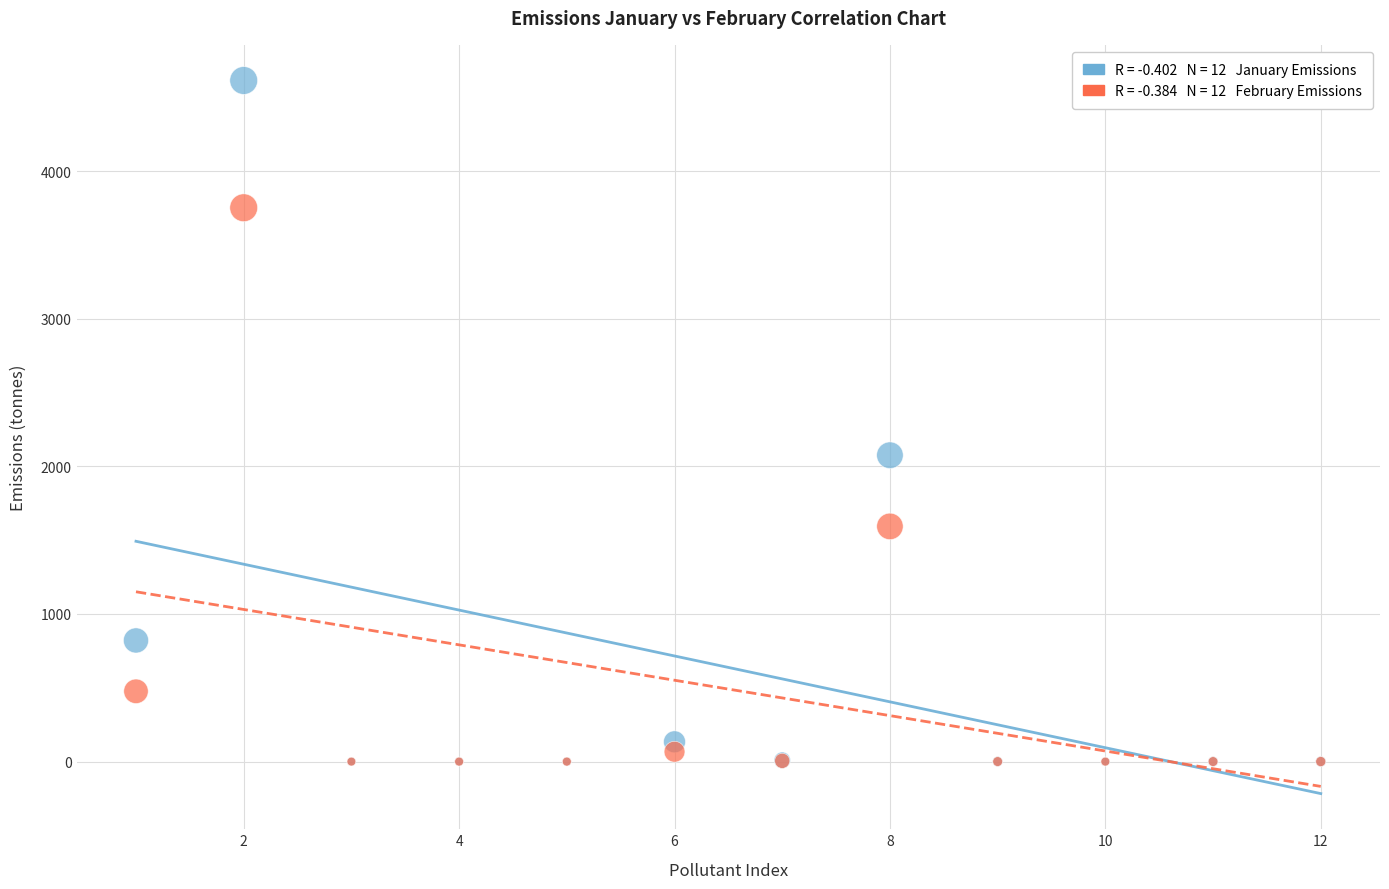

Across all series, what Y value is closest to 2307?

2075.6